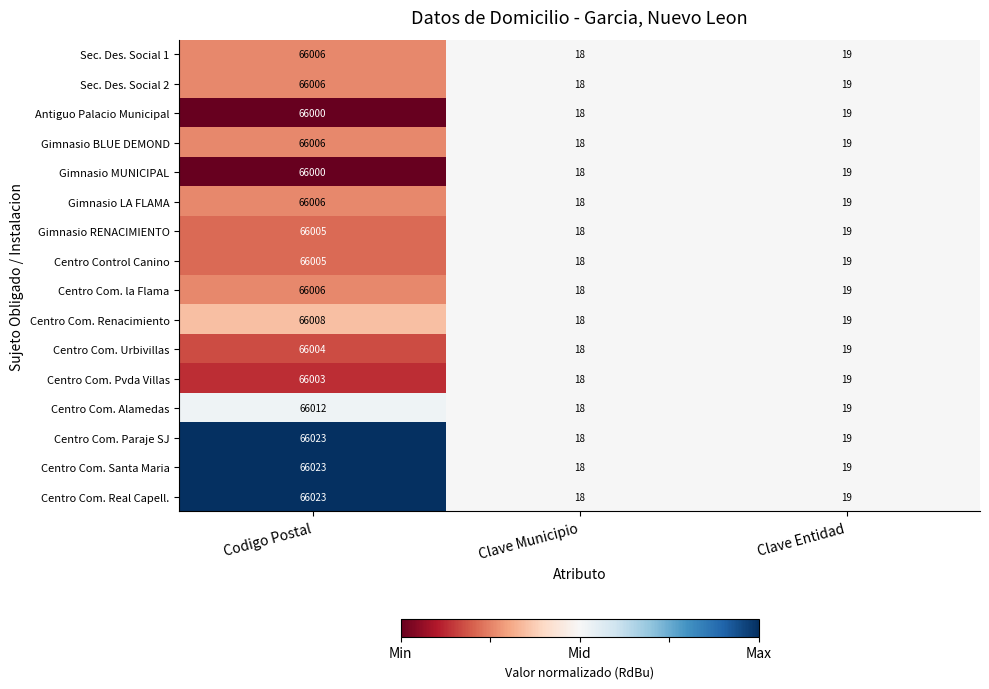

What is the sum of the Gimnasio LA FLAMA values at Clave Entidad and Codigo Postal?

66025